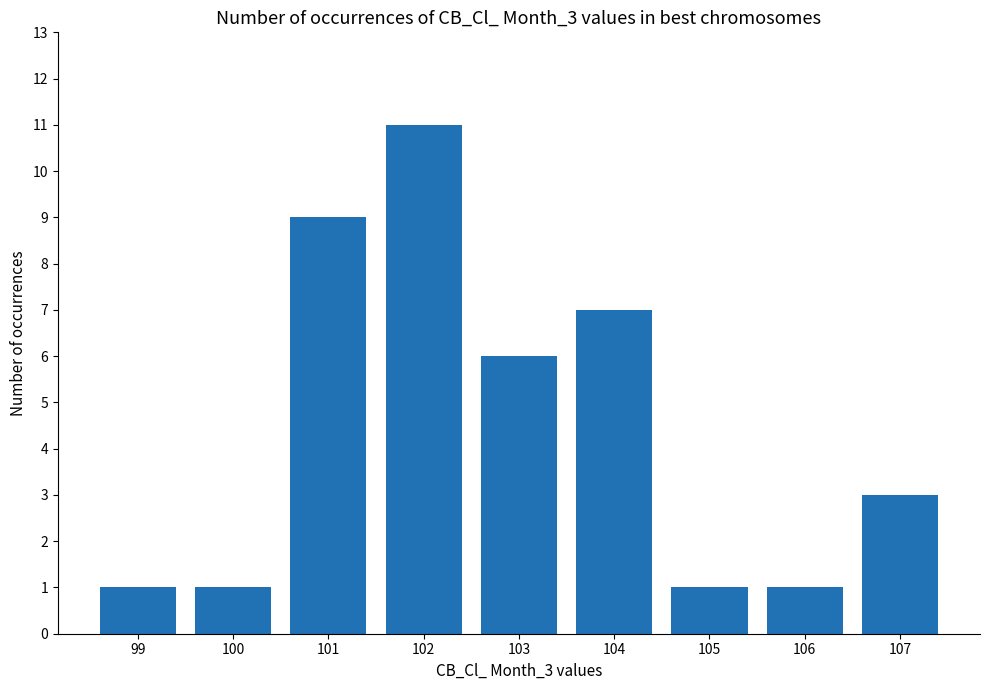

What is the change in value from 99 to 104?

+6